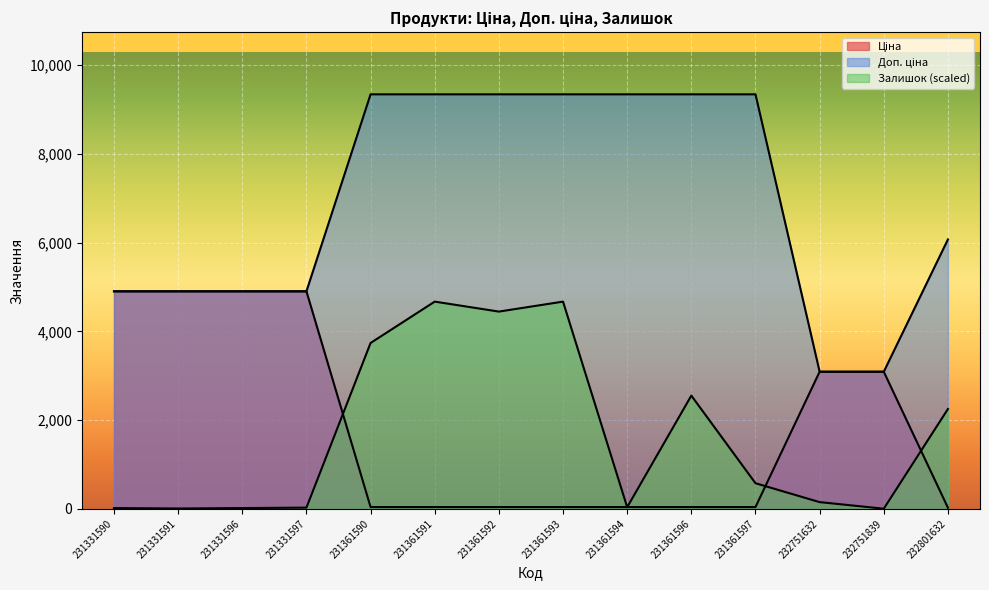

What is the value of the Залишок point at the 7th from the left?

4446.3